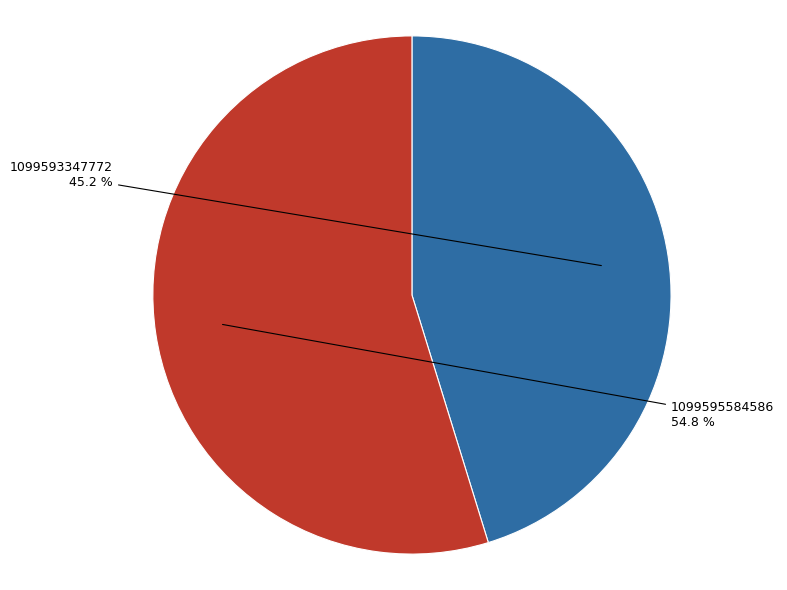

Rank the categories by value from highest to lowest.

1099595584586, 1099593347772